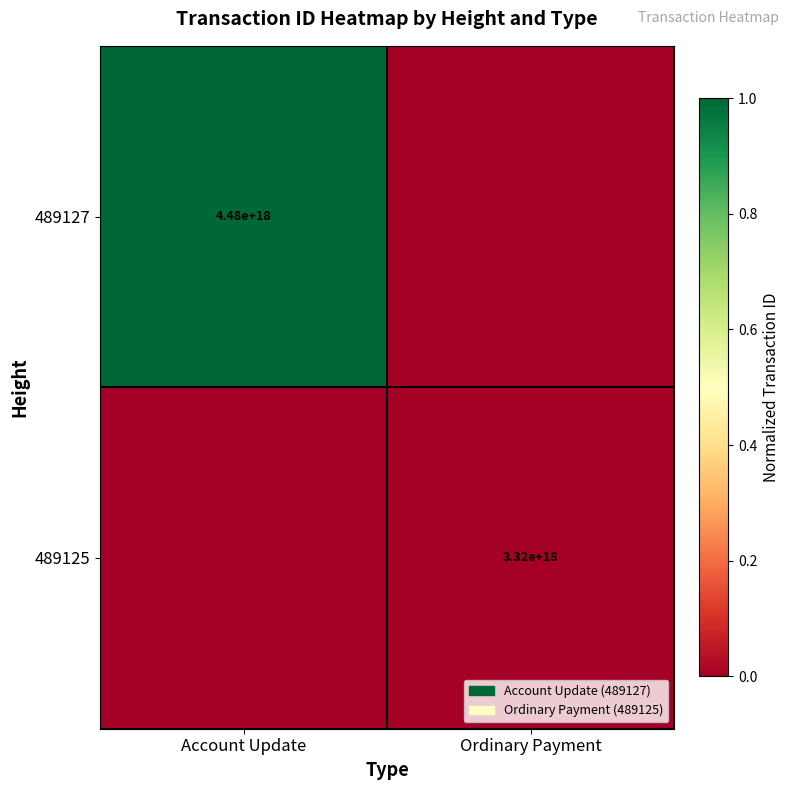

Which category has the highest value in the 489125 series?

Ordinary Payment